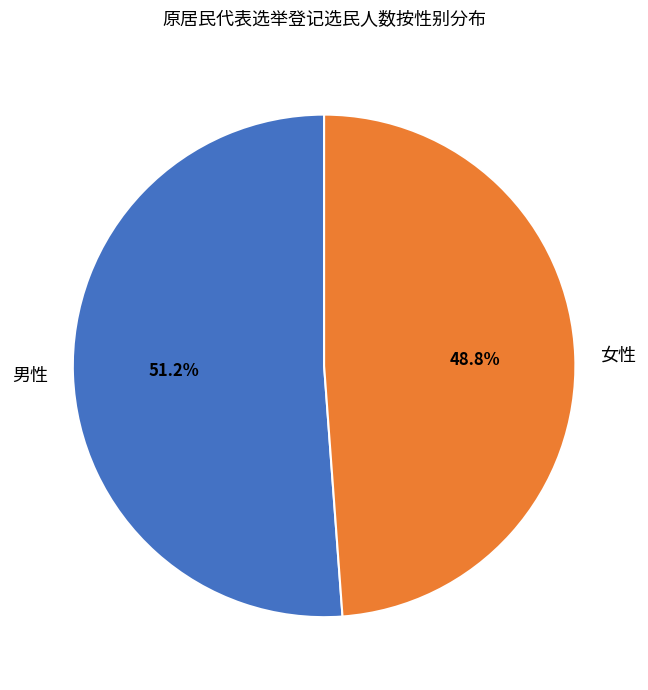

Which category has the biggest portion of the pie?

男性